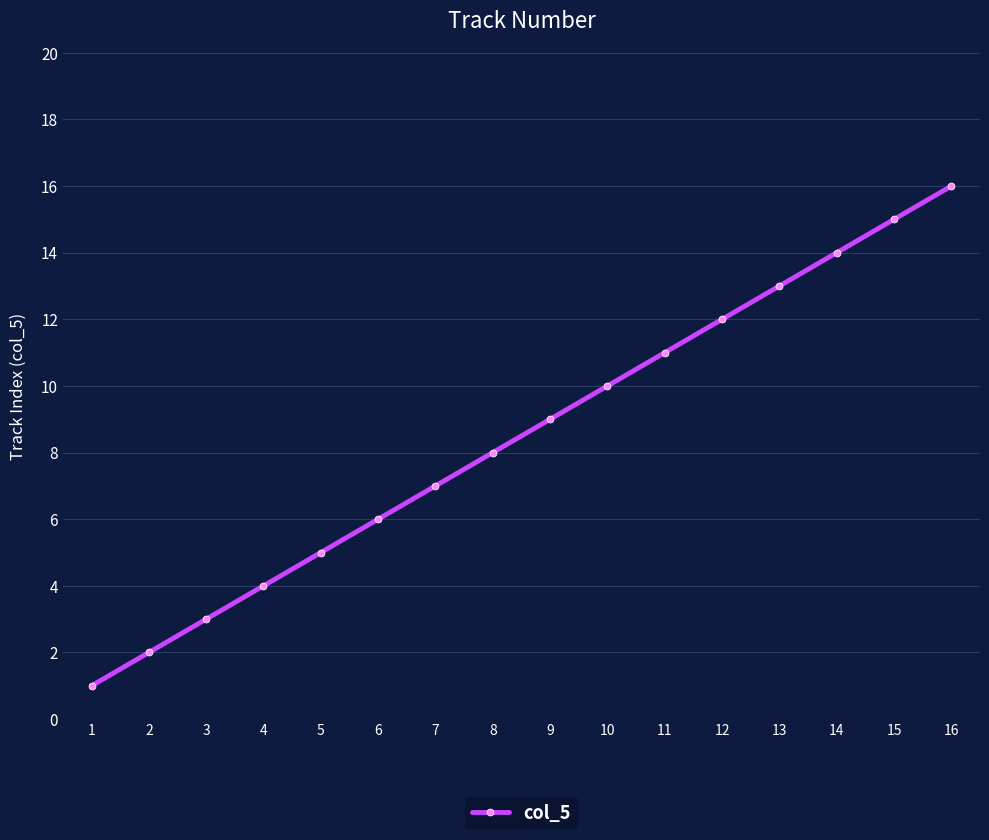

How many series are shown in this chart?

1